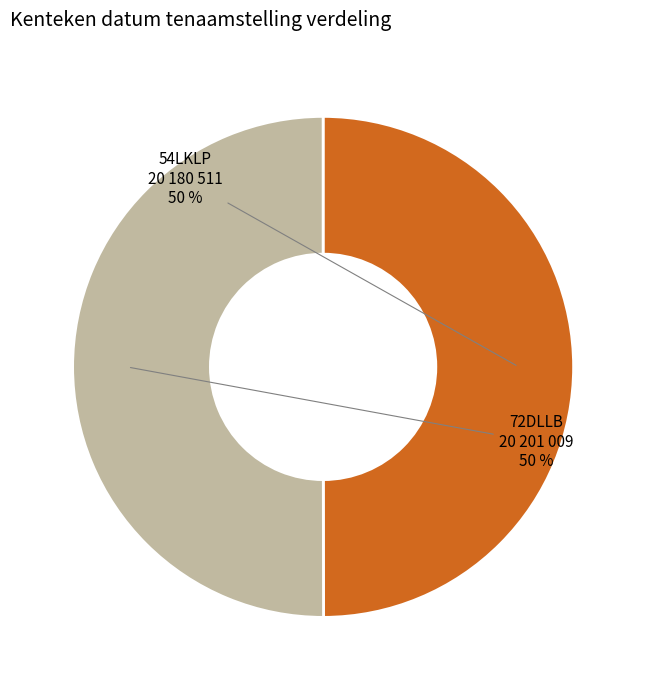

What is the ratio of the value at 54LKLP to the value at 72DLLB?

1.0